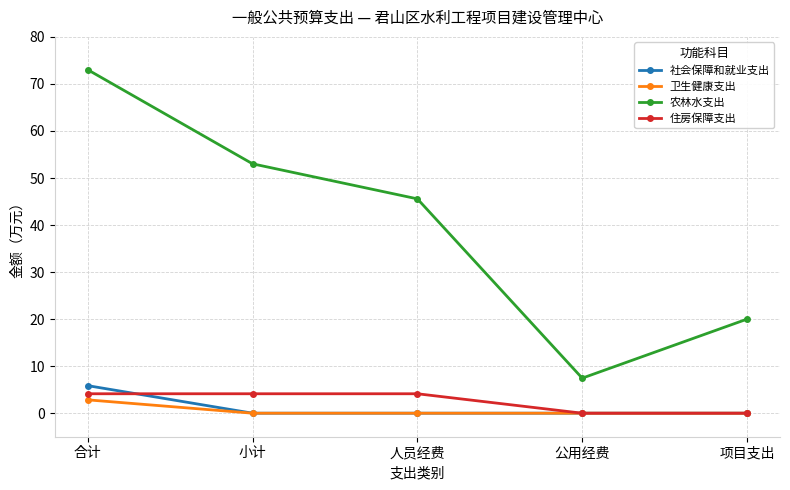

Reading left to right, list all the values displayed in this chart.

社会保障和就业支出: 合计=5.9	小计=0.0	人员经费=0.0	公用经费=0.0	项目支出=0.0
卫生健康支出: 合计=2.8	小计=0.0	人员经费=0.0	公用经费=0.0	项目支出=0.0
农林水支出: 合计=73.0	小计=53.0	人员经费=45.6	公用经费=7.5	项目支出=20.0
住房保障支出: 合计=4.1	小计=4.1	人员经费=4.1	公用经费=0.0	项目支出=0.0